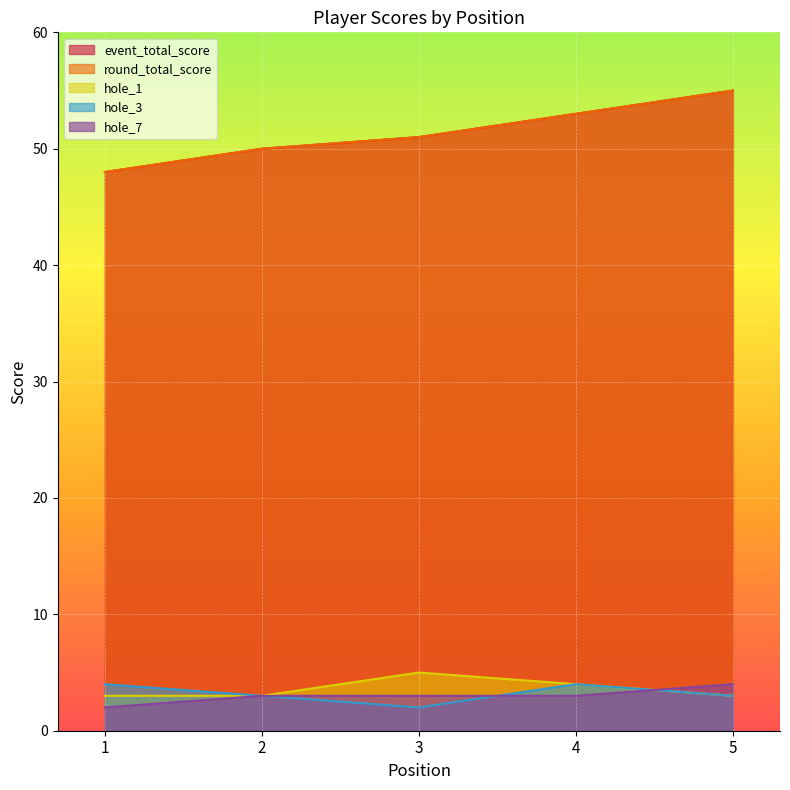

True or false: event_total_score and round_total_score intersect in this chart.

False